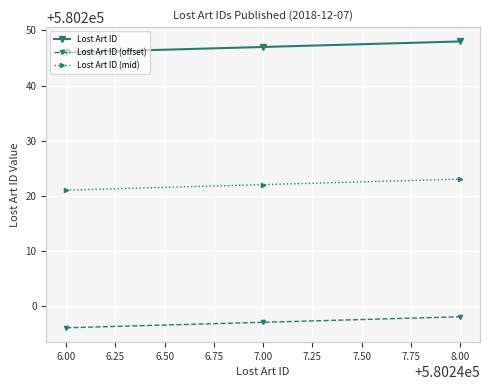

What is the difference between the maximum and minimum values in the Lost Art ID series?

2